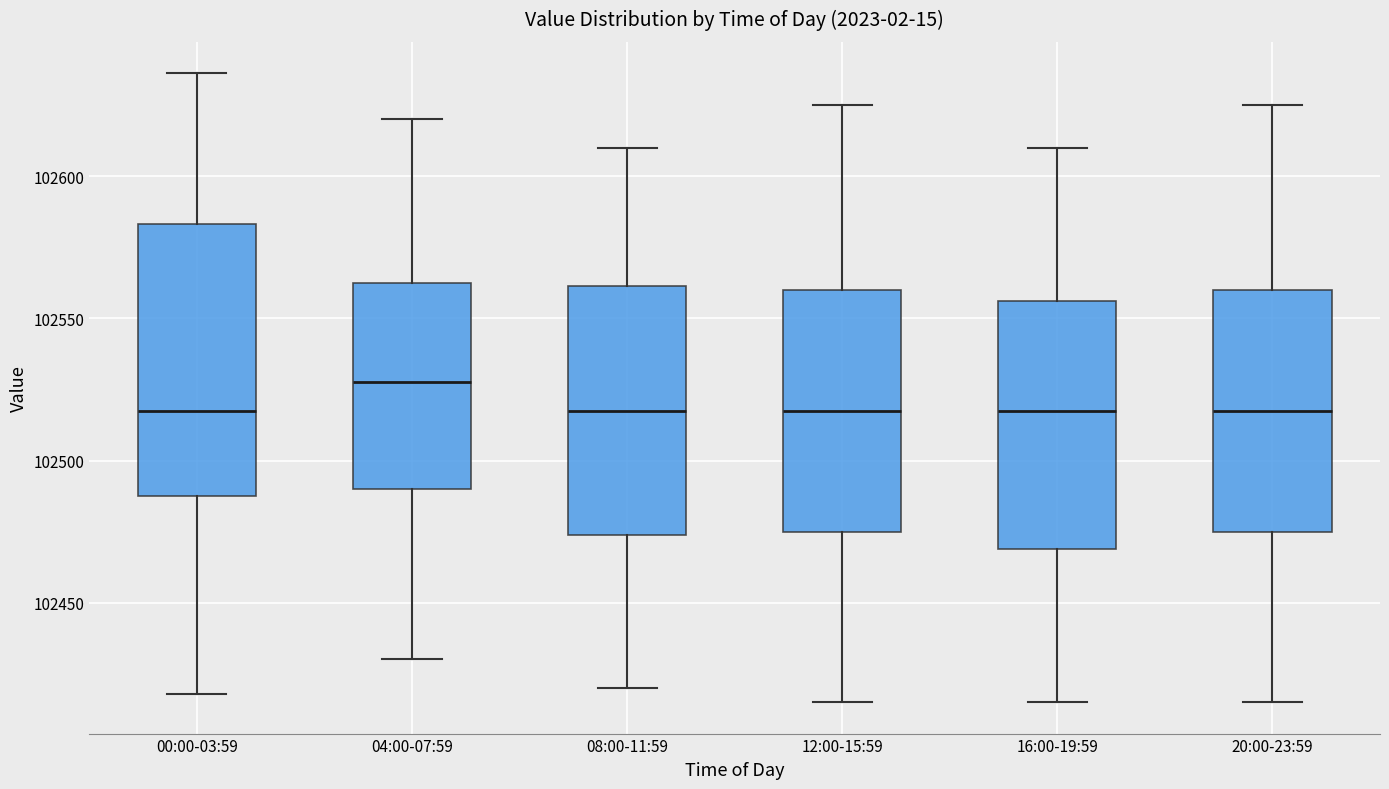

Which box's median line is the highest?

04:00-07:59